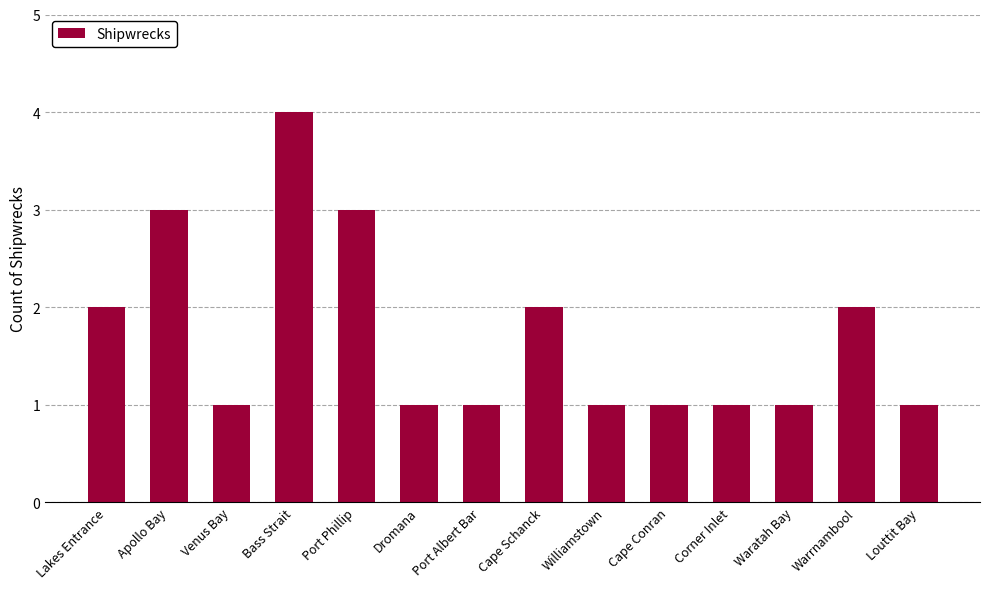

How many values are between 1 and 2?

11